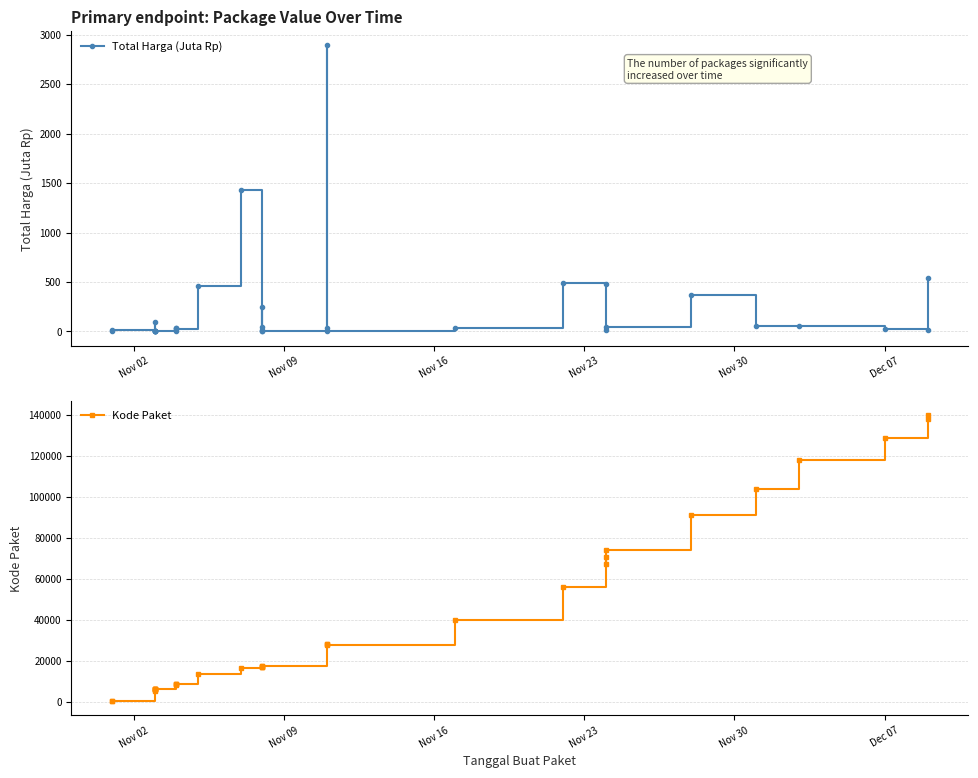

Which series has the largest range (max minus min)?

Kode Paket